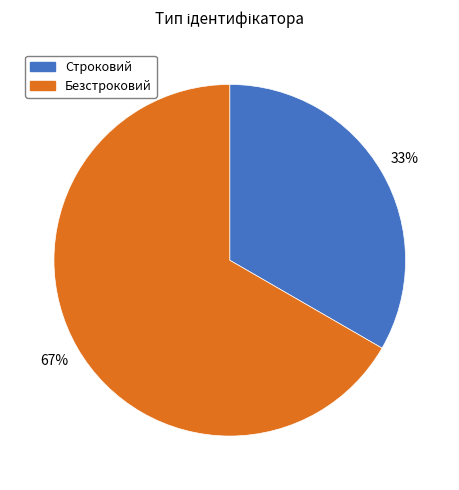

Is the sum of Строковий and Безстроковий greater than half?

Yes